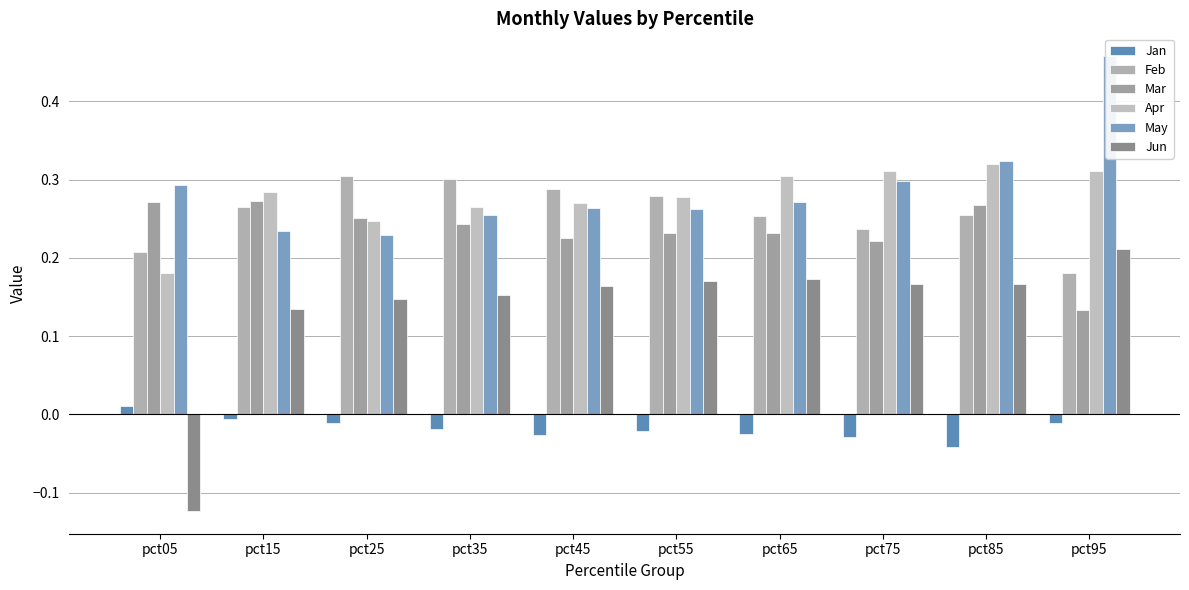

Which label corresponds to the smallest value in the chart?

pct05